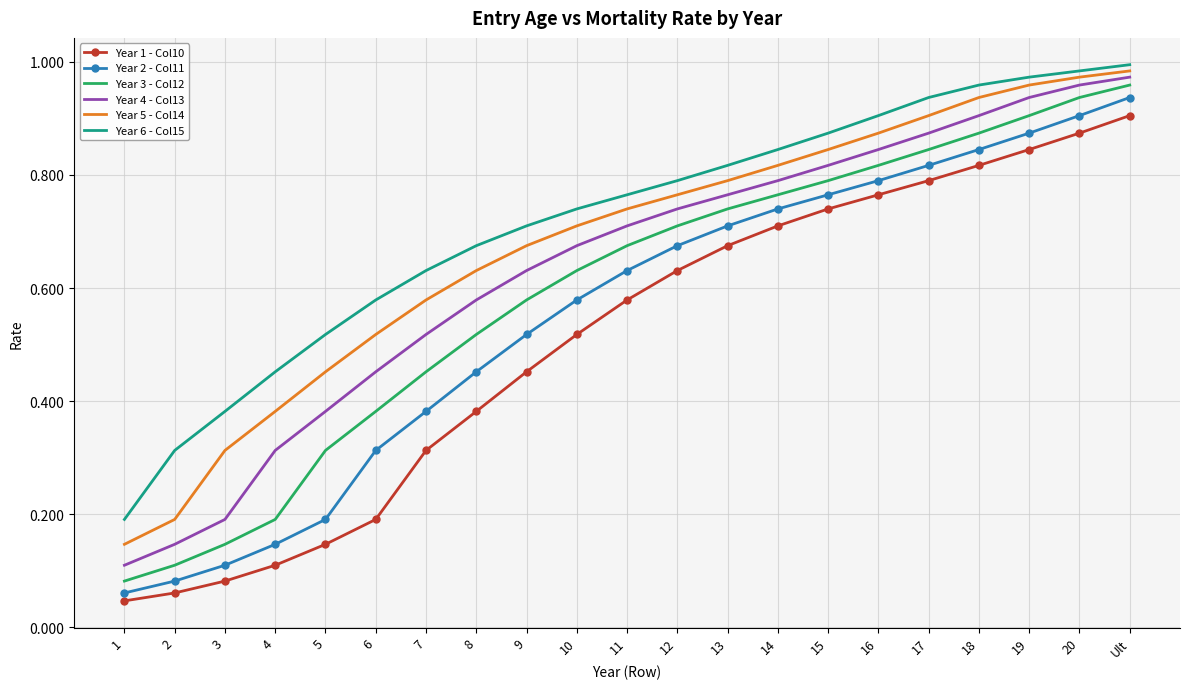

What position from the left is 8?

8